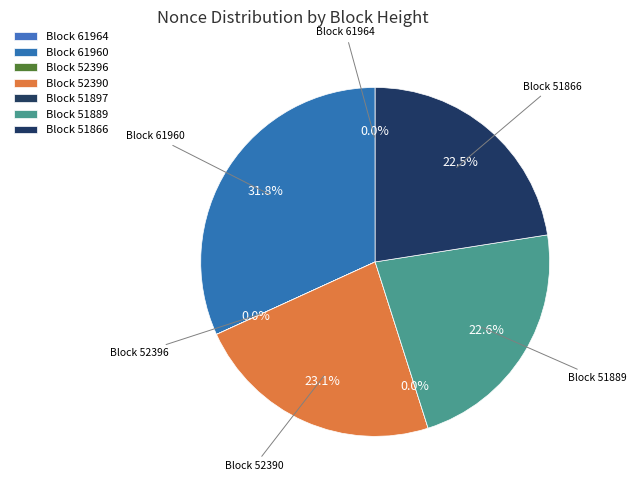

How many slices are in this pie chart?

7